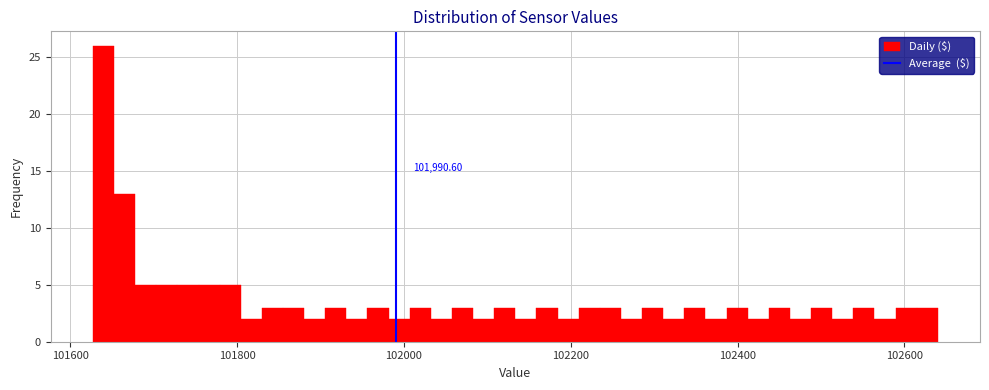

Around what value on the x-axis is the tallest bar? Give the approximate position of its centre, as read against the axis.

101640